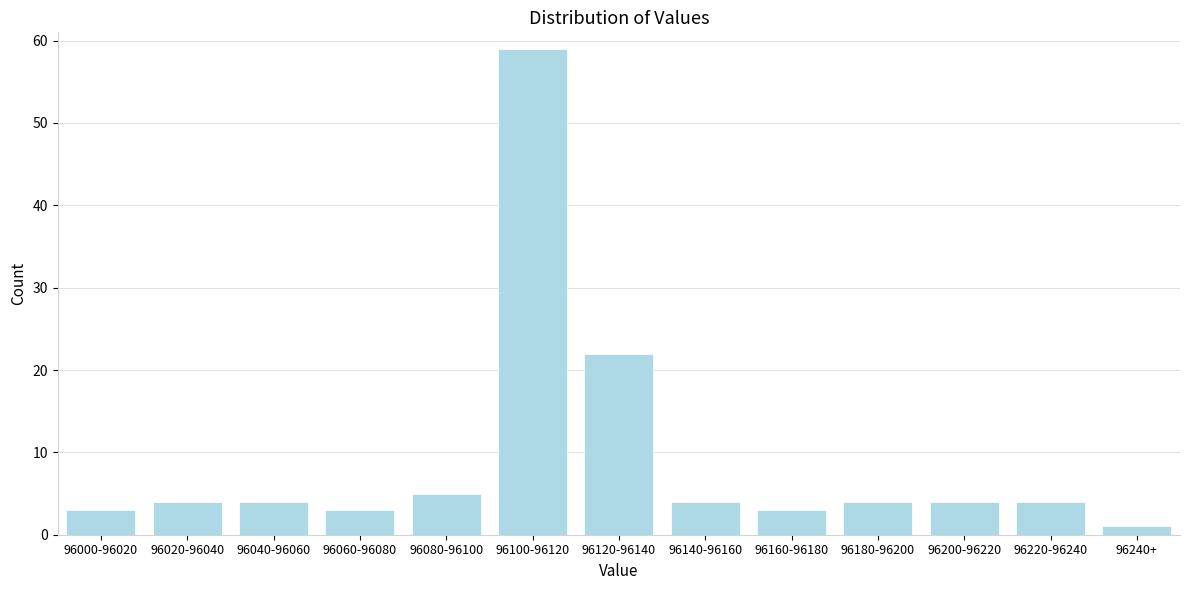

Reading left to right, extract all data points from this chart.

96000-96020=3	96020-96040=4	96040-96060=4	96060-96080=3	96080-96100=5	96100-96120=59	96120-96140=22	96140-96160=4	96160-96180=3	96180-96200=4	96200-96220=4	96220-96240=4	96240+=1